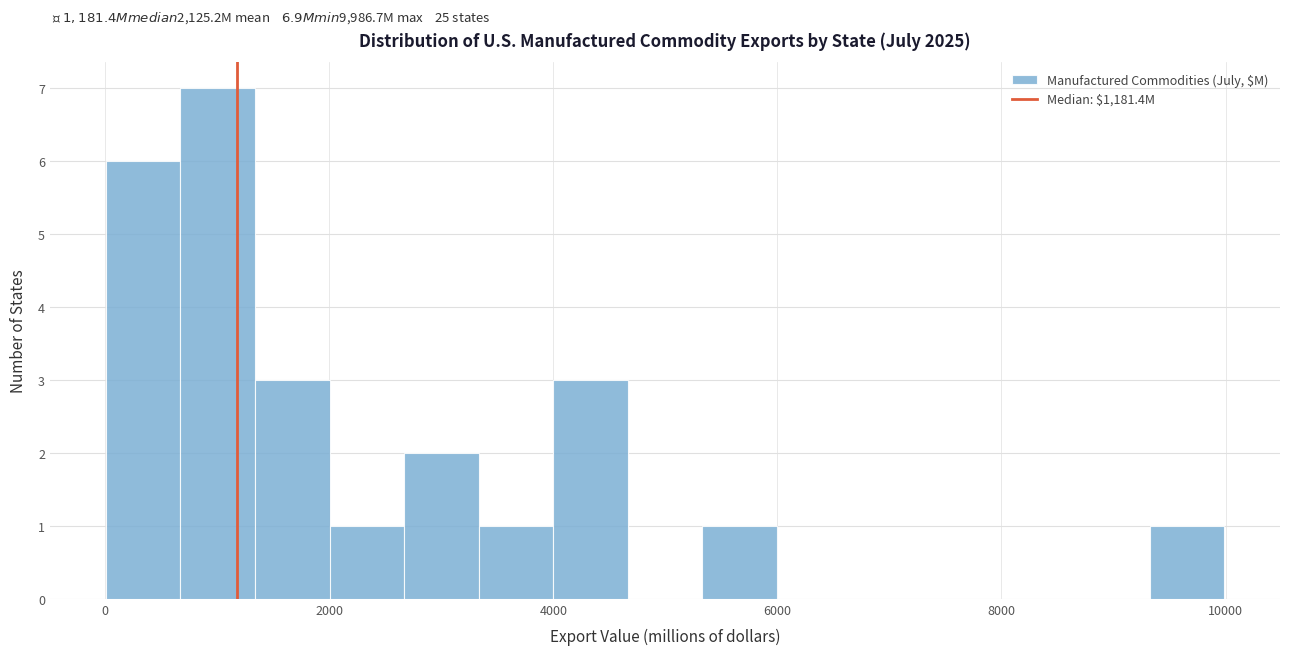

Around what value on the x-axis is the tallest bar? Give the approximate position of its centre, as read against the axis.

1000